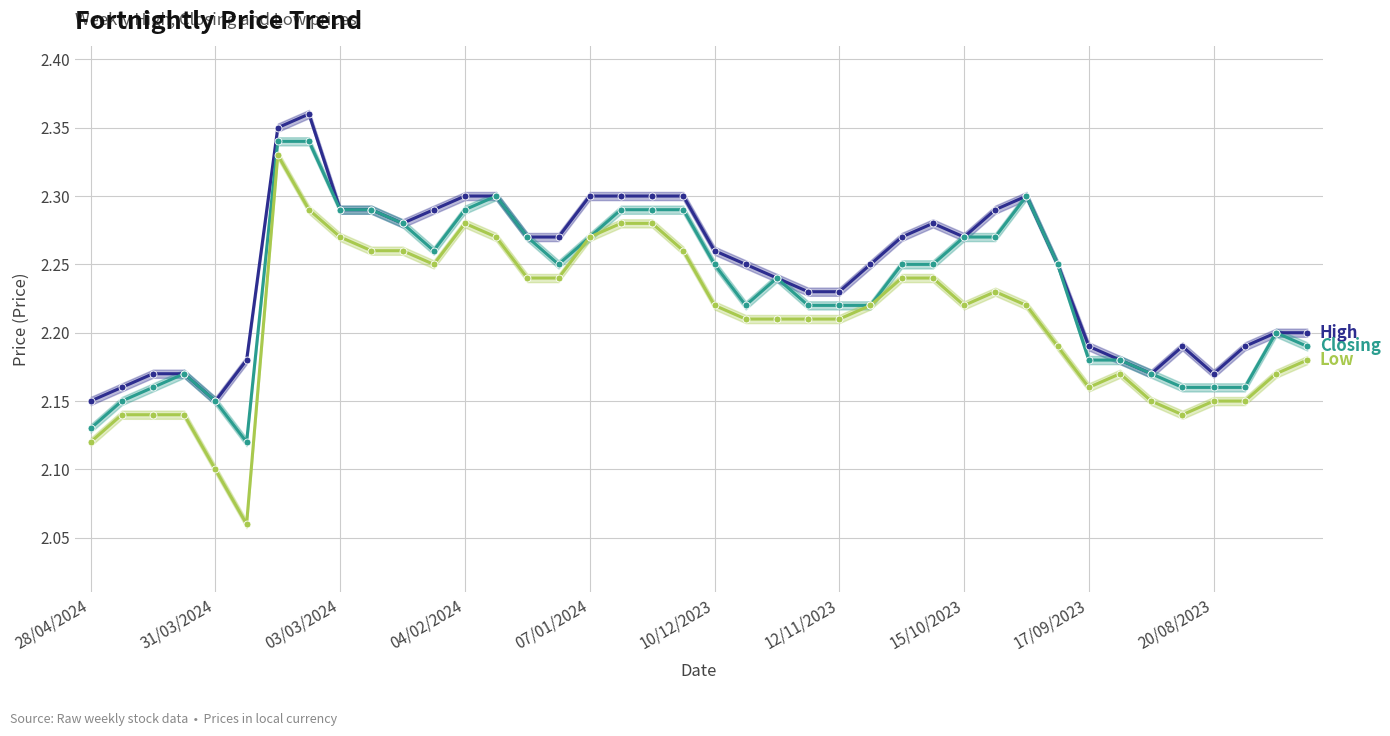

What is the total value across all series at 15?

6.8